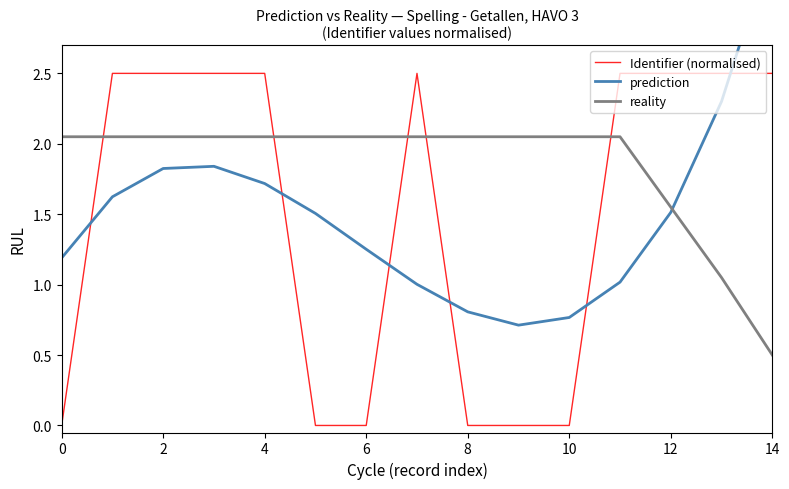

Reading left to right, what are all the values shown in this chart?

Identifier (normalised): 0.0	2.5	2.5	2.5	2.5	0.0	0.0	2.5	0.0	0.0	0.0	2.5	2.5	2.5	2.5
prediction: 1.2	1.6	1.8	1.8	1.7	1.5	1.3	1.0	0.8	0.7	0.8	1.0	1.5	2.3	3.4
reality: 2.0	2.0	2.0	2.0	2.0	2.0	2.0	2.0	2.0	2.0	2.0	2.0	1.5	1.0	0.5